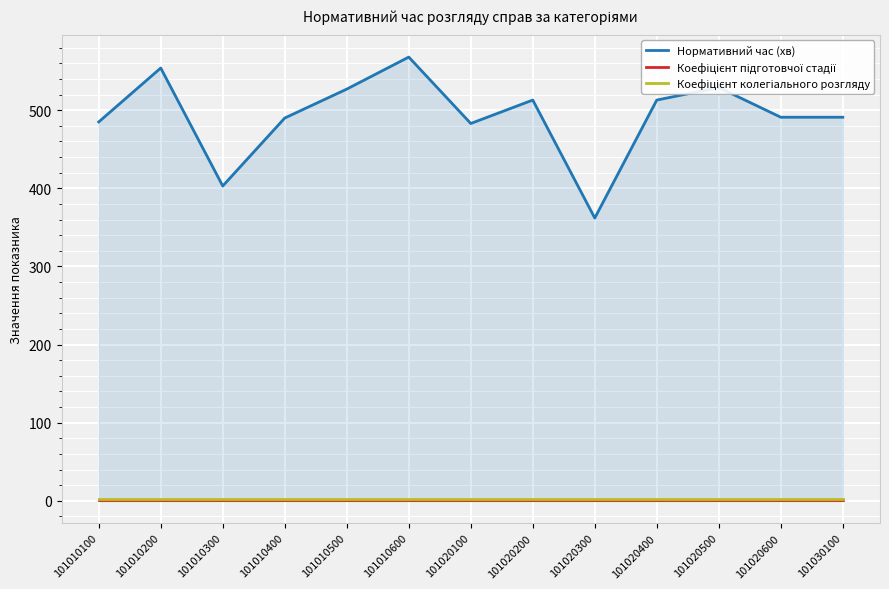

True or false: Коефіцієнт колегіального розгляду has a value of 1.4 at 101010200.

False